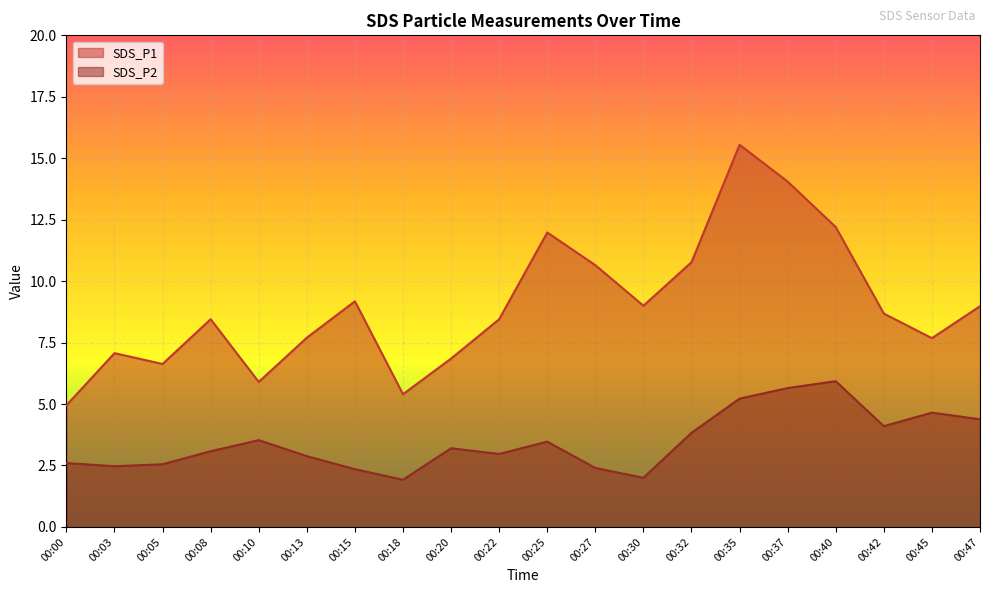

What is the difference between the maximum and minimum values in the SDS_P1 series?

10.6